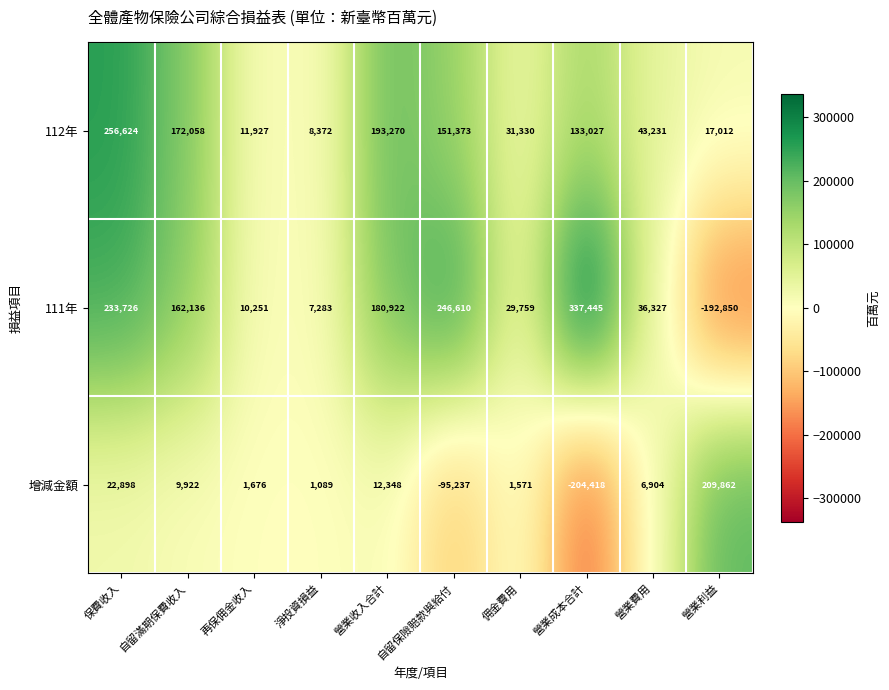

Which series has the widest spread of values?

111年